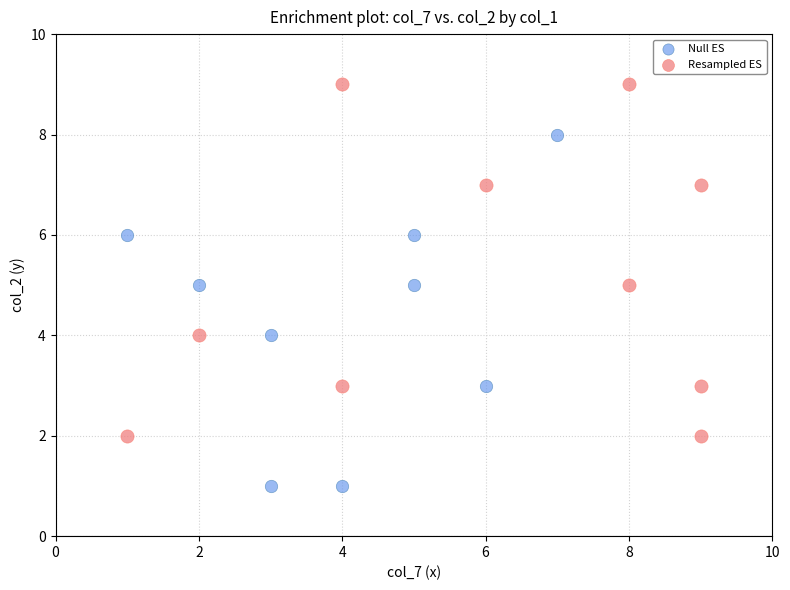

Which series contains the lowest Y value?

Null ES